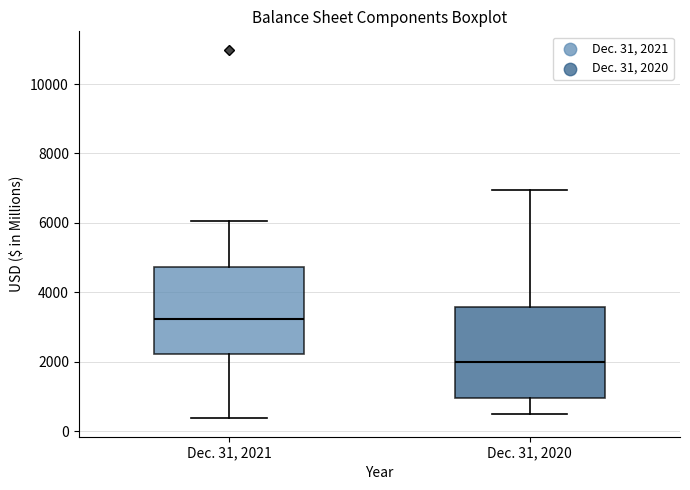

Which box's median line is the highest?

Dec. 31, 2021